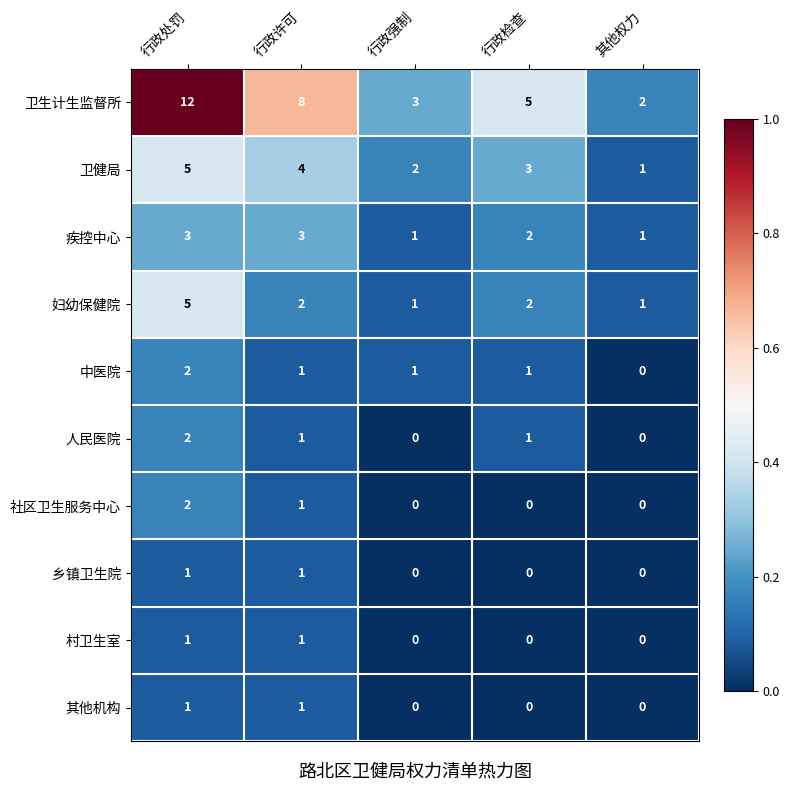

The 社区卫生服务中心 series shows 2 at 行政处罚. True or false?

True